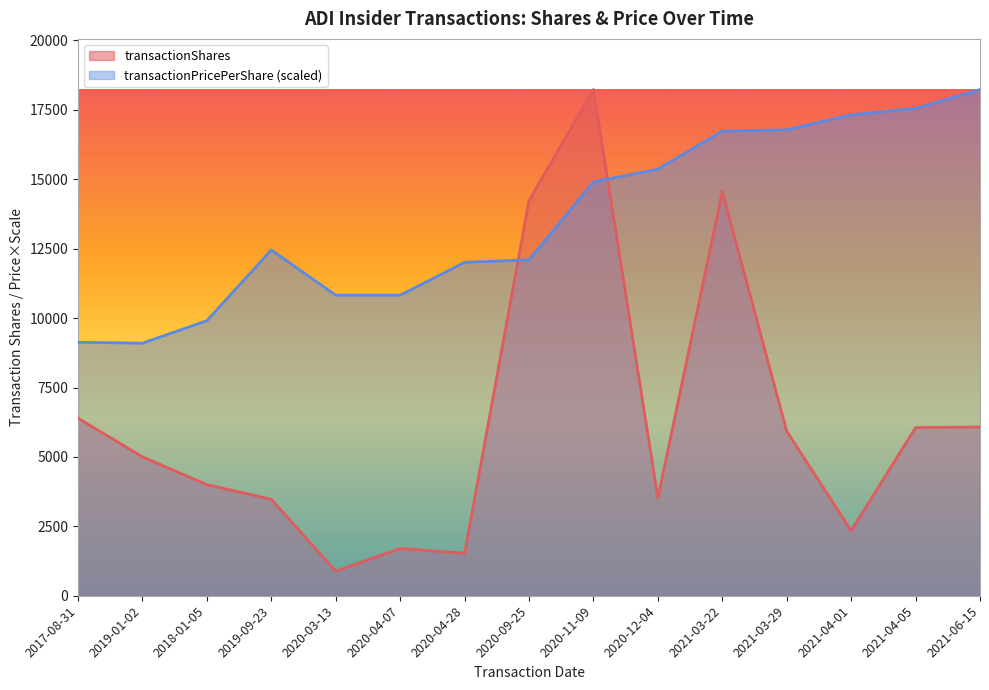

How many distinct data groups are displayed?

2